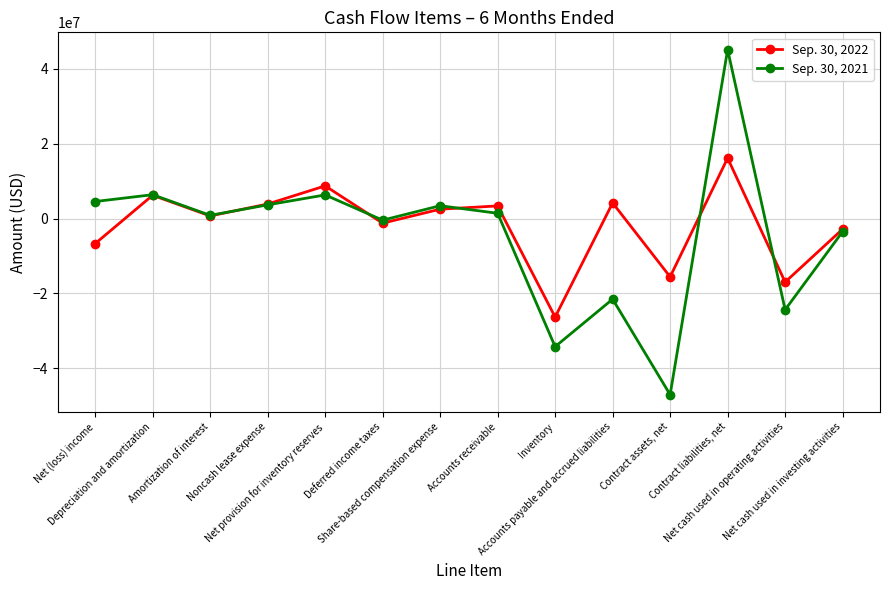

In Sep. 30, 2022, how many points are higher than both neighbors (excluding endpoints)?

5